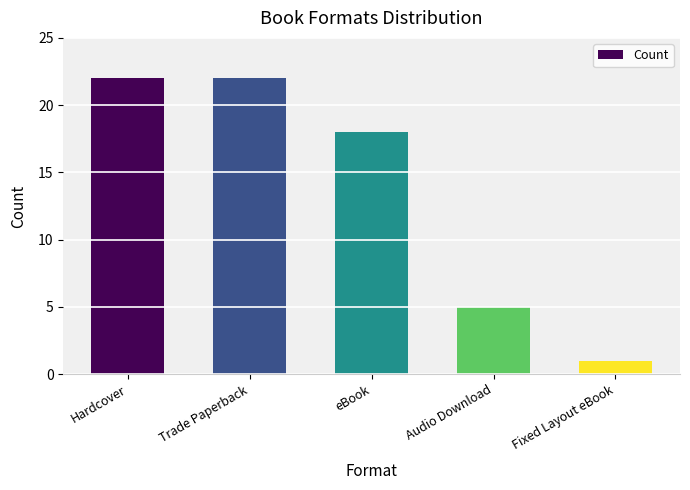

Reading left to right, transcribe all the data shown in this chart.

22	22	18	5	1